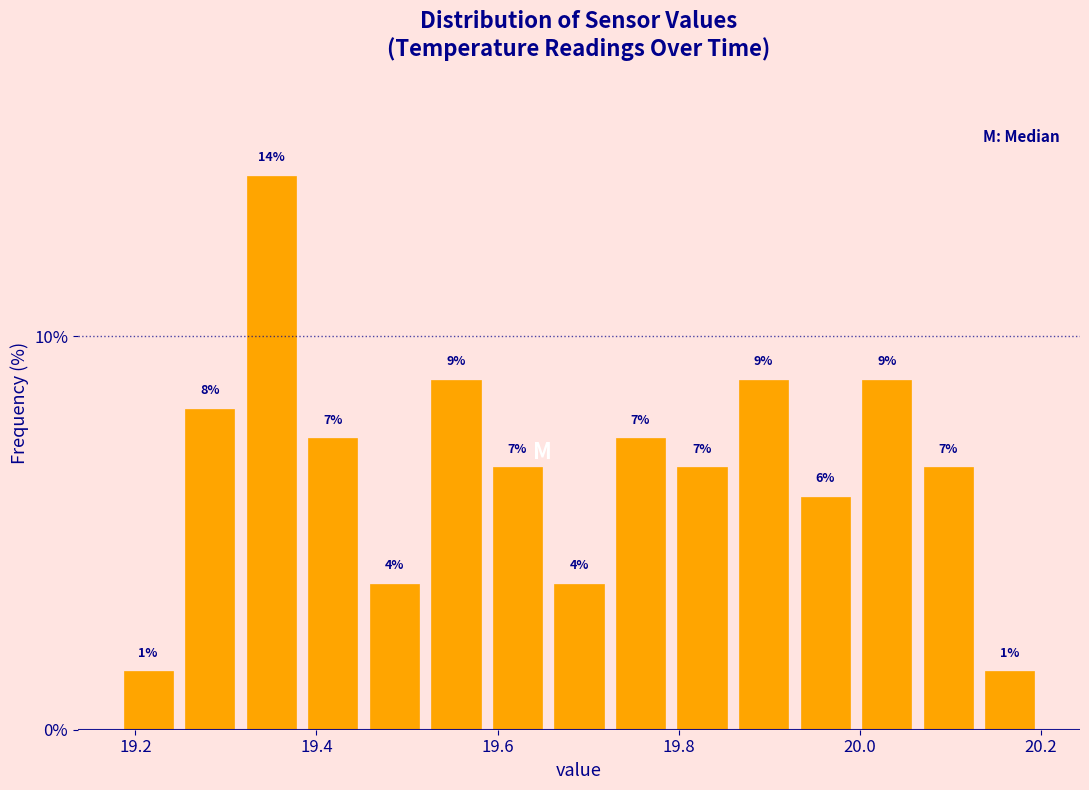

Read against the x-axis, roughly where is the centre of the tallest bar?

19.36